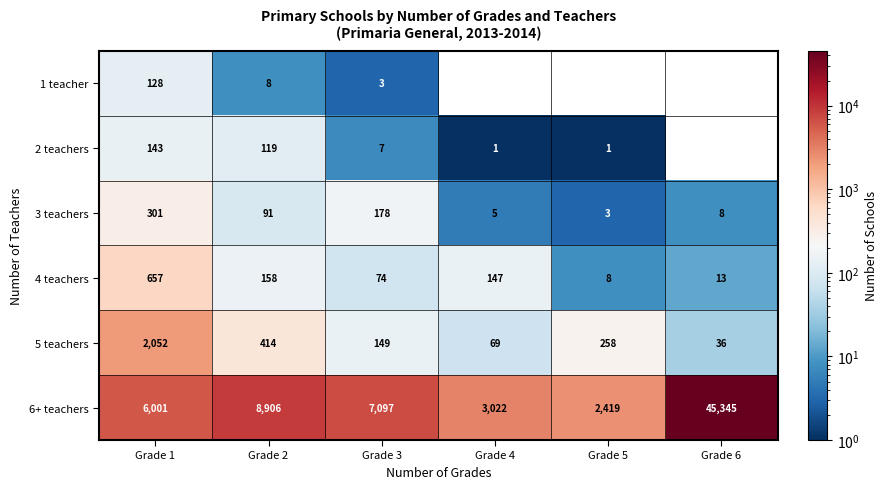

At which category does the chart reach its peak across all series?

Grade 6